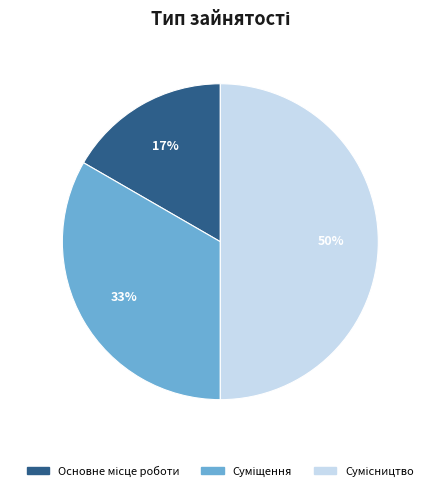

To the nearest percent, what is the difference between the largest and smallest slice percentages?

33%